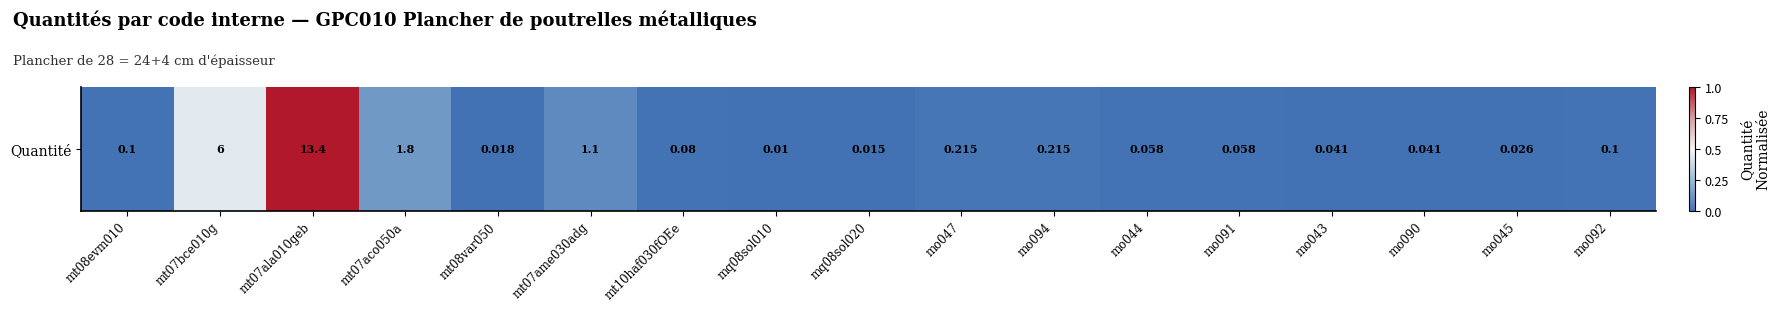

At which label is the value closest to 0?

mq08sol010